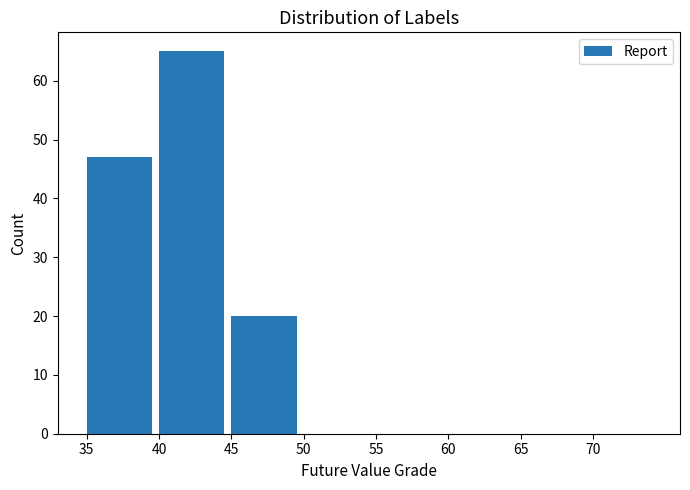

Which range on the x-axis has the tallest bar?

40 to 45